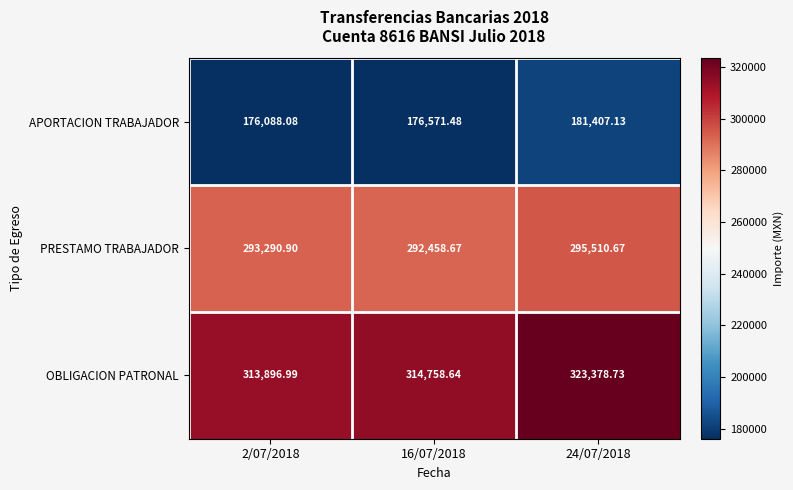

Rank the series by their average value, from highest to lowest.

OBLIGACION PATRONAL, PRESTAMO TRABAJADOR, APORTACION TRABAJADOR